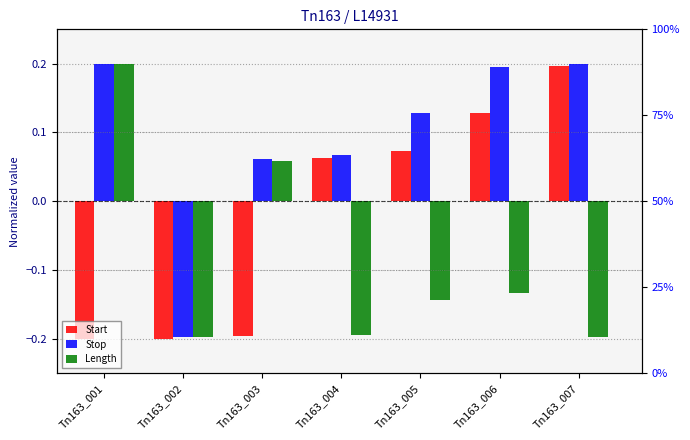

How many data points does each series have?

7